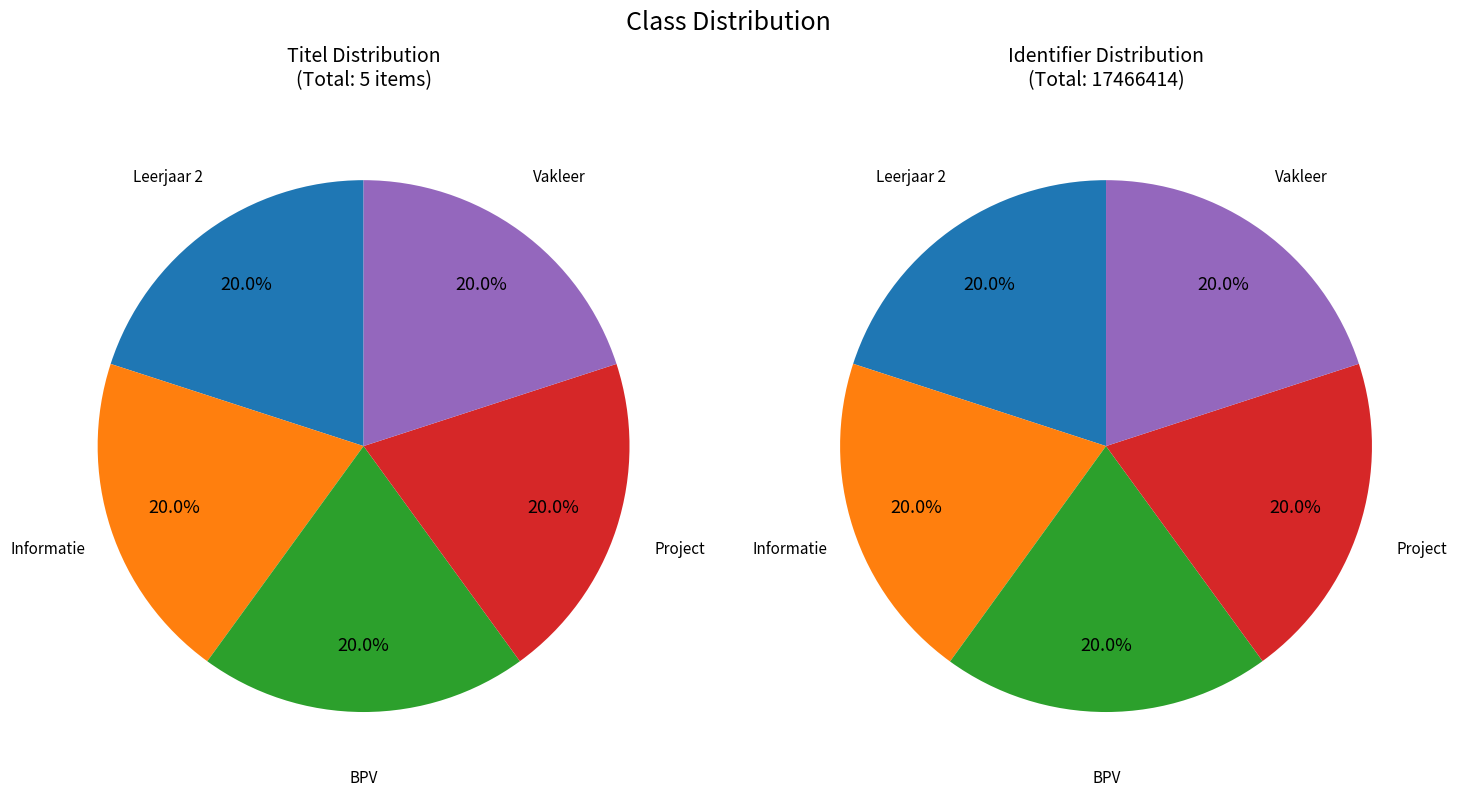

Count the number of slices in the pie.

5